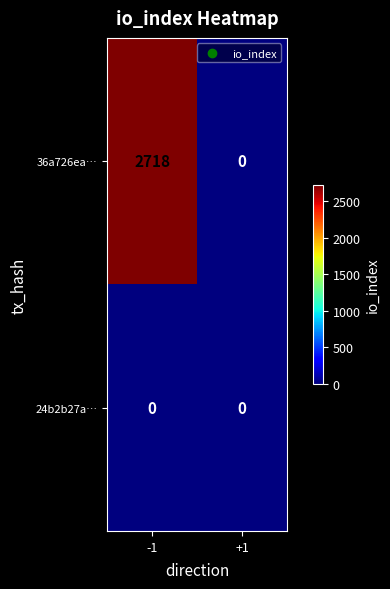

At which label does 36a726ea… reach its minimum?

+1